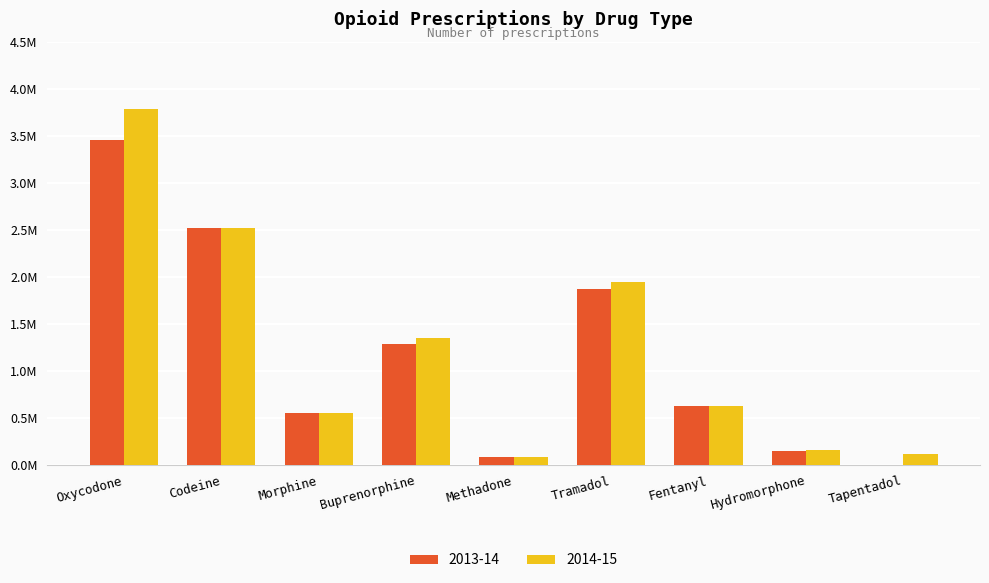

What are all the series names shown in the legend?

2013-14, 2014-15